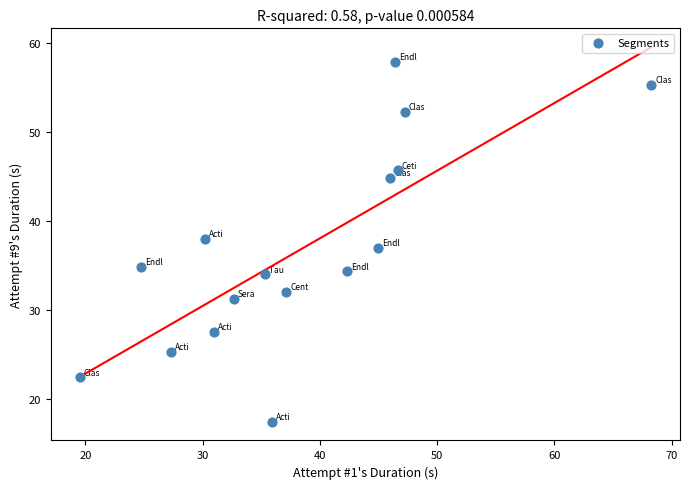

What is the range of X values (max minus min)?

48.8